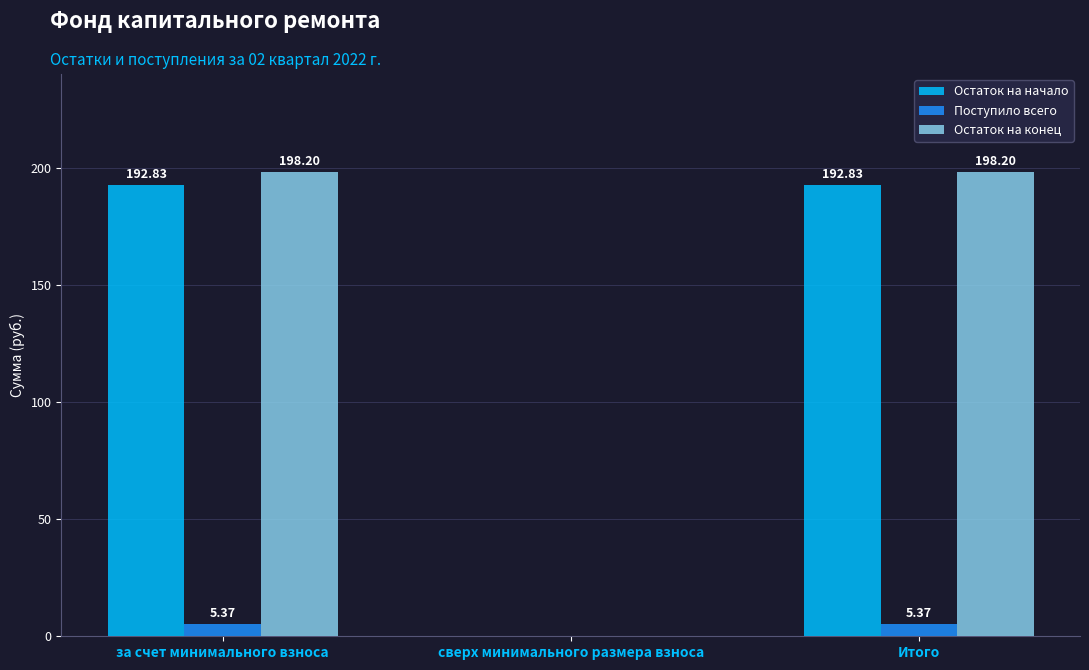

Which series changed the most between сверх минимального размера взноса and Итого?

Остаток на конец